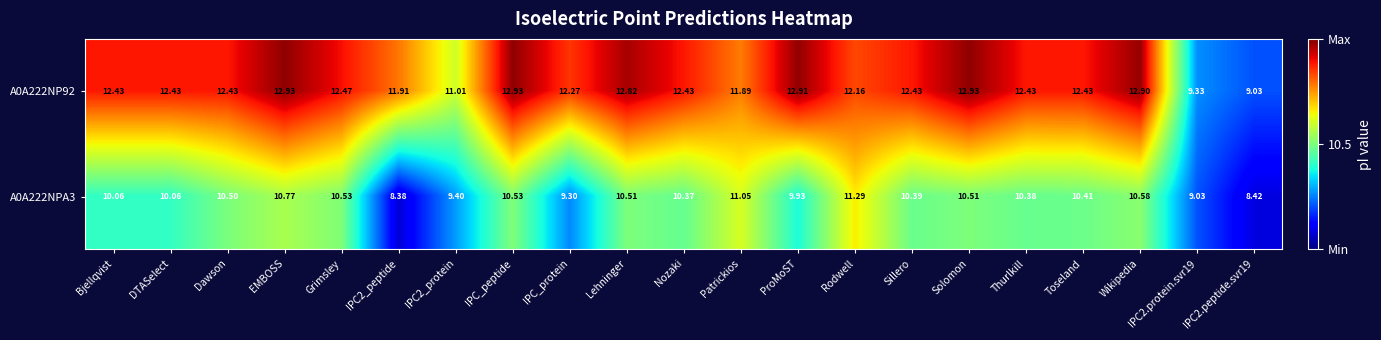

Where does the A0A222NP92 series first go above 12?

Bjellqvist